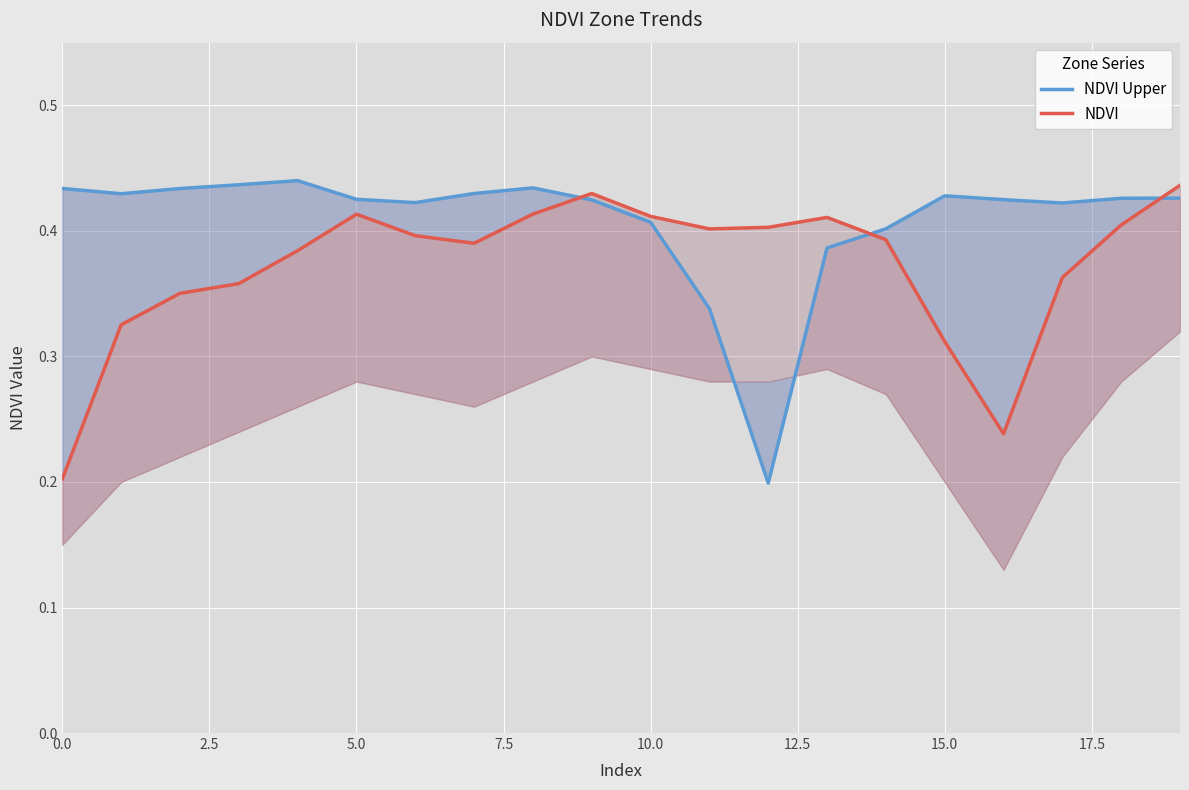

How many intersections are there between NDVI Upper and NDVI?

3